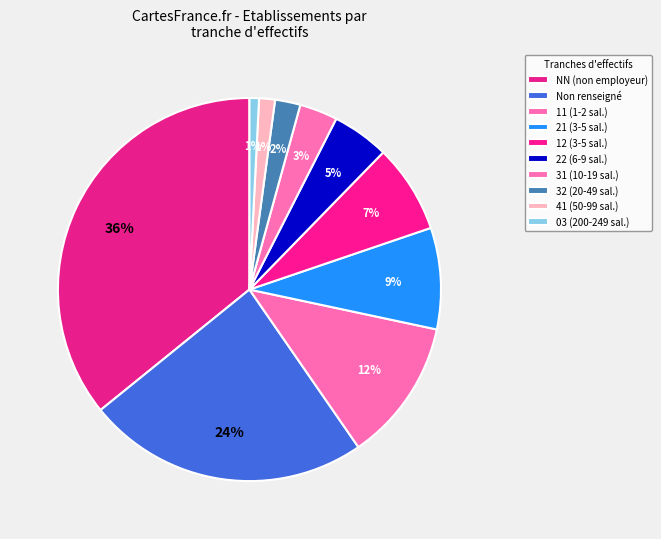

To the nearest percent, what is the average slice percentage?

10%